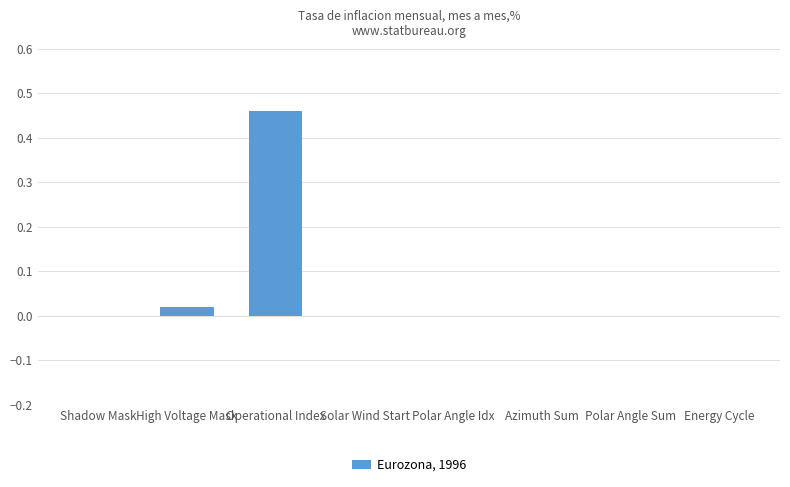

At which category does the chart reach its peak across all series?

Operational Index